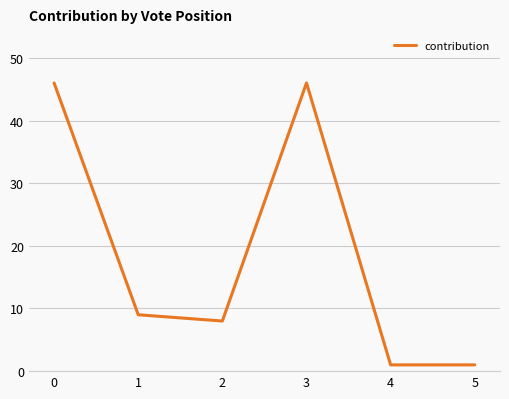

True or false: the data shows 8 at 2.

True